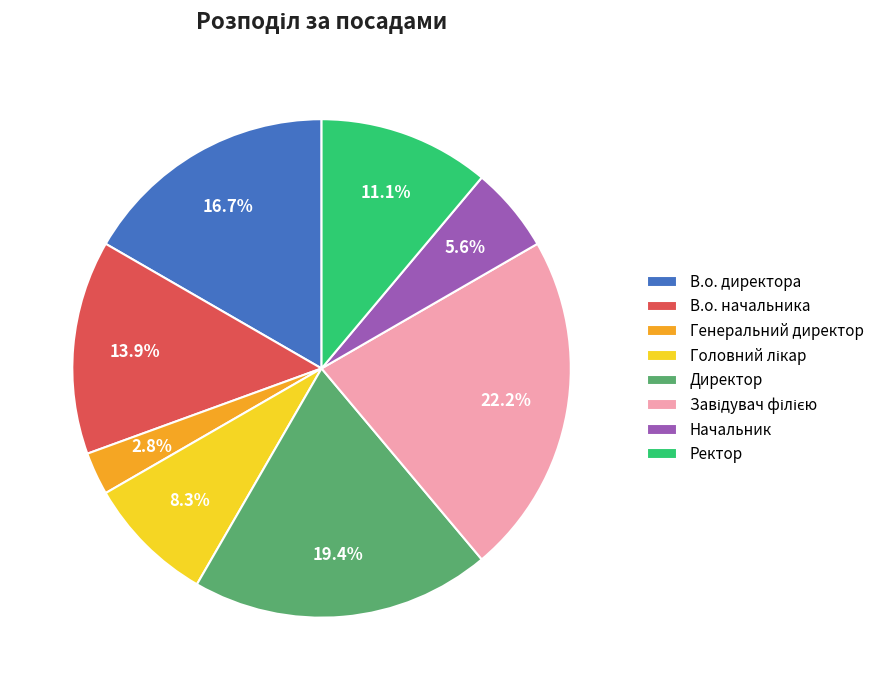

Between В.о. директора and Ректор, which is larger?

В.о. директора